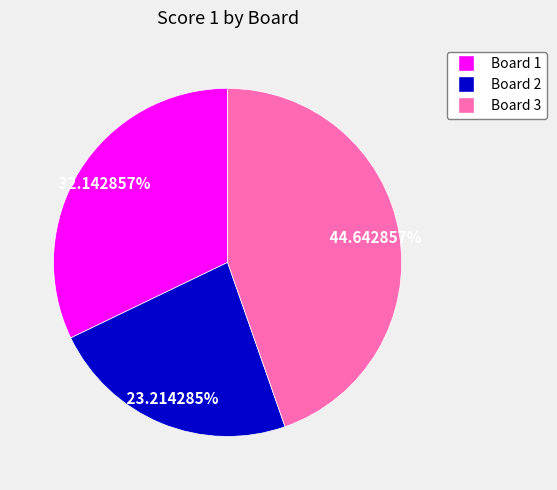

Rank the categories by value from highest to lowest.

Board 3, Board 1, Board 2